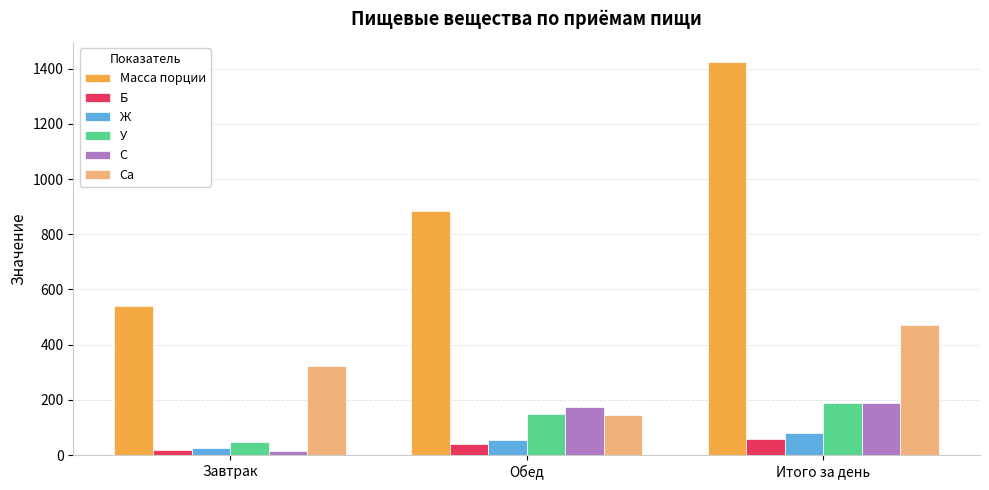

Is the value of Б at Обед greater than the value of Масса порции at Завтрак?

No